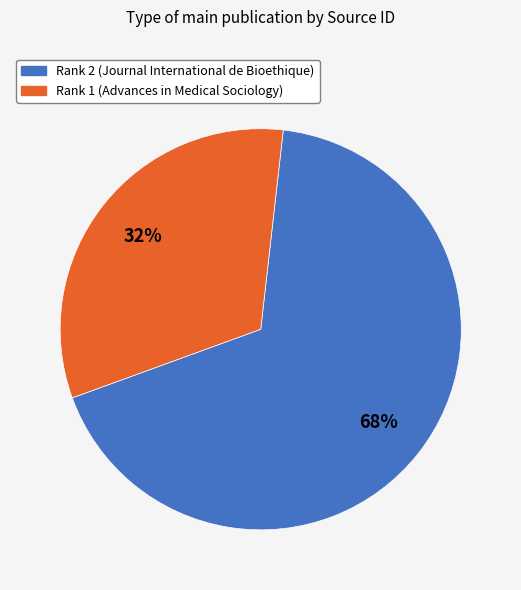

Approximately how many times larger is the value at Rank 1 (Advances in Medical Sociology) compared to Rank 2 (Journal International de Bioethique)?

0.5